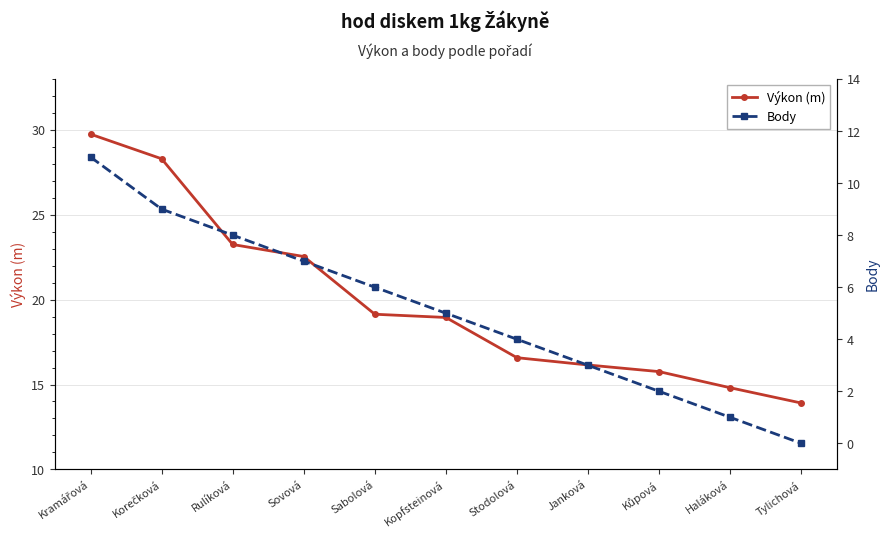

Rank the series by their maximum value, from lowest to highest.

Body, Výkon (m)